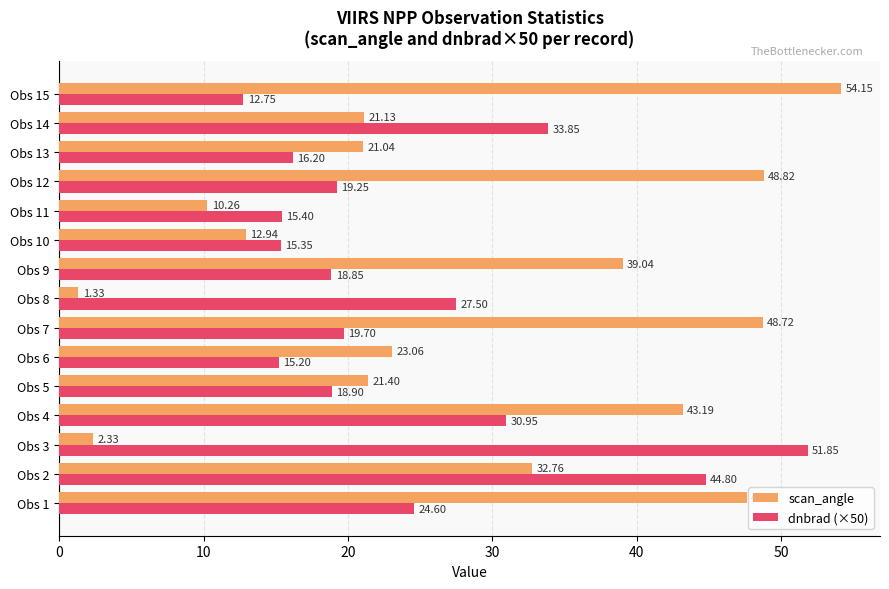

At which label is dnbrad (×50) closest to 32?

Obs 4